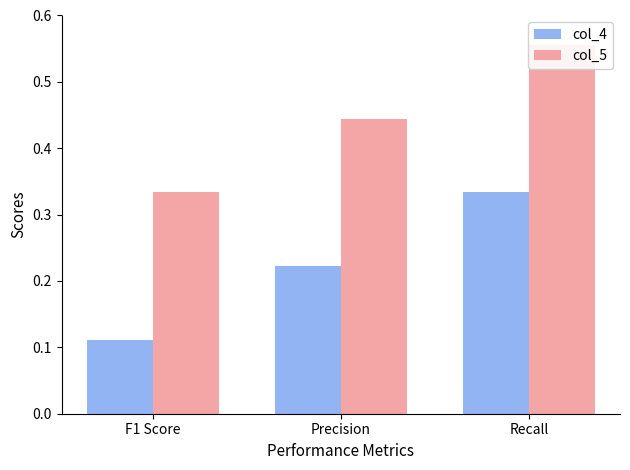

What is the difference between the highest and lowest values at F1 Score?

0.2